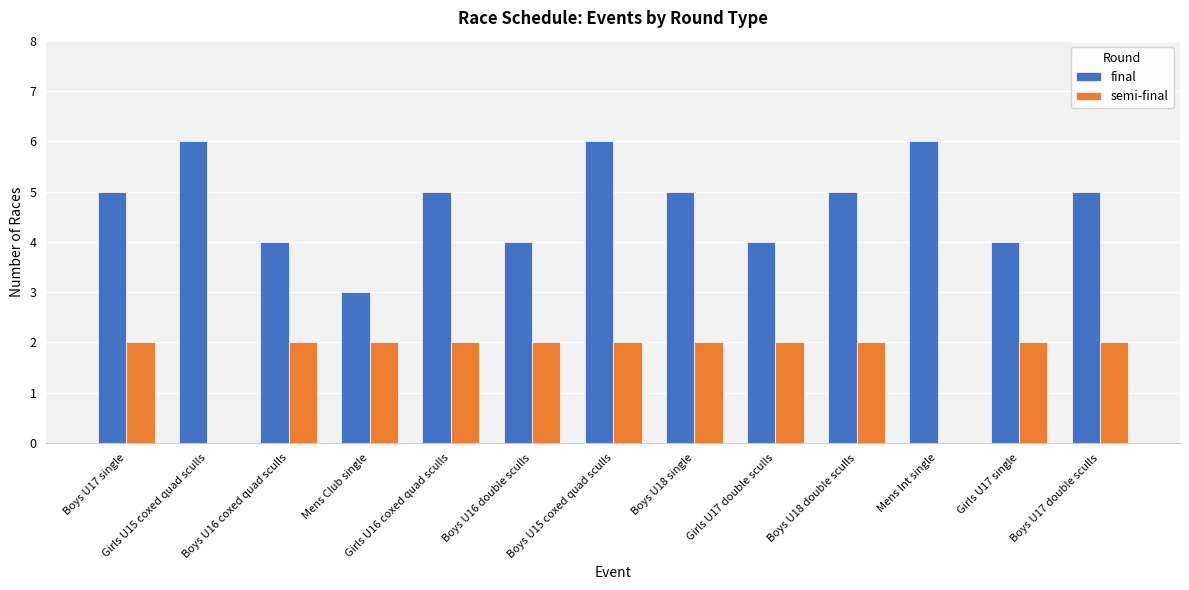

Count the semi-final values in the range 2 to 3.

11